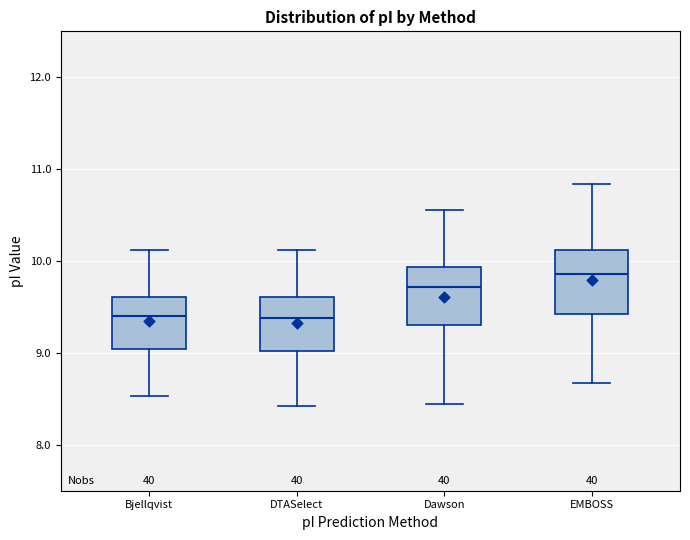

Where does the median line of the box for Bjellqvist sit on the y-axis? The values are not printed on the chart, so give them approximately, as read against the axis.

9.4